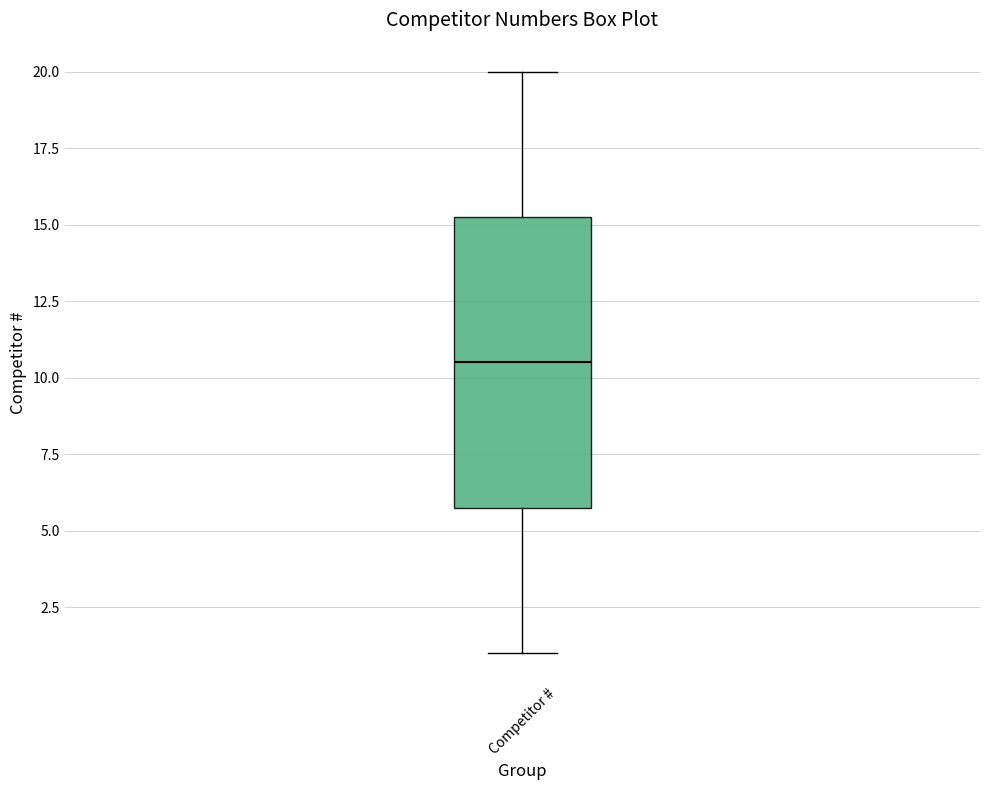

Transcribe this box plot: give where the median line is, the range the box spans, and where the two whiskers end, as read against the y-axis. The values are not printed on the chart, so give them approximately, as read against the axis.

median 10.5, box 6.0 to 15.5, whiskers 1.0 to 20.0